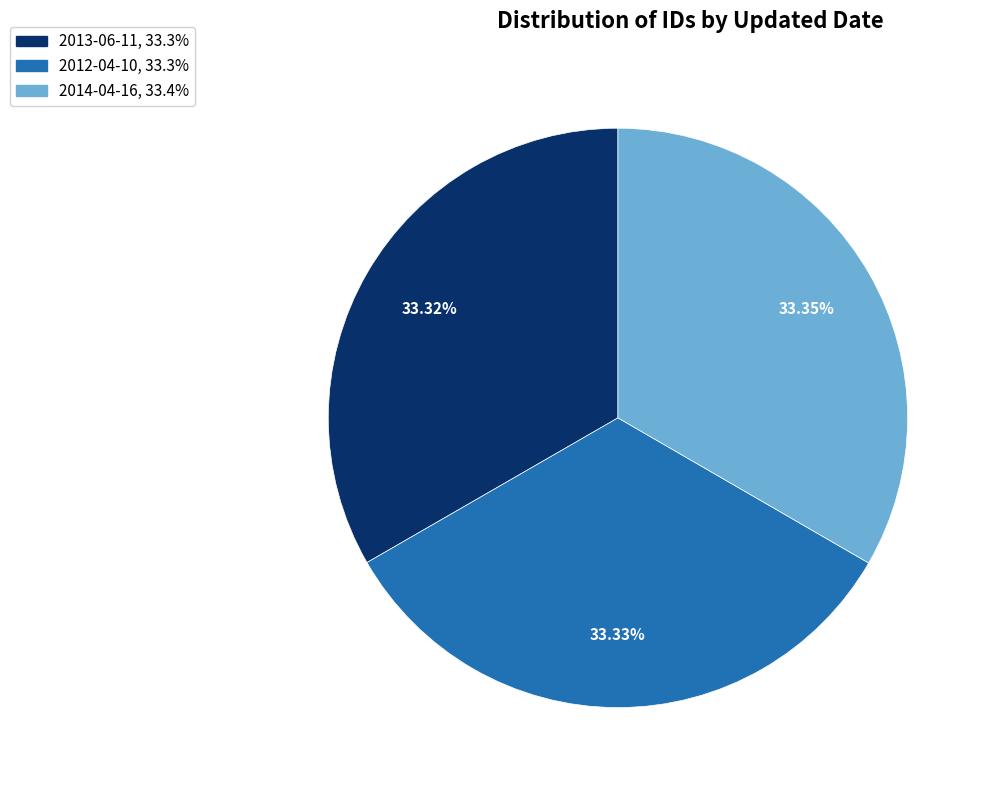

What is the ratio of the value at 2014-04-16 to the value at 2012-04-10?

1.0